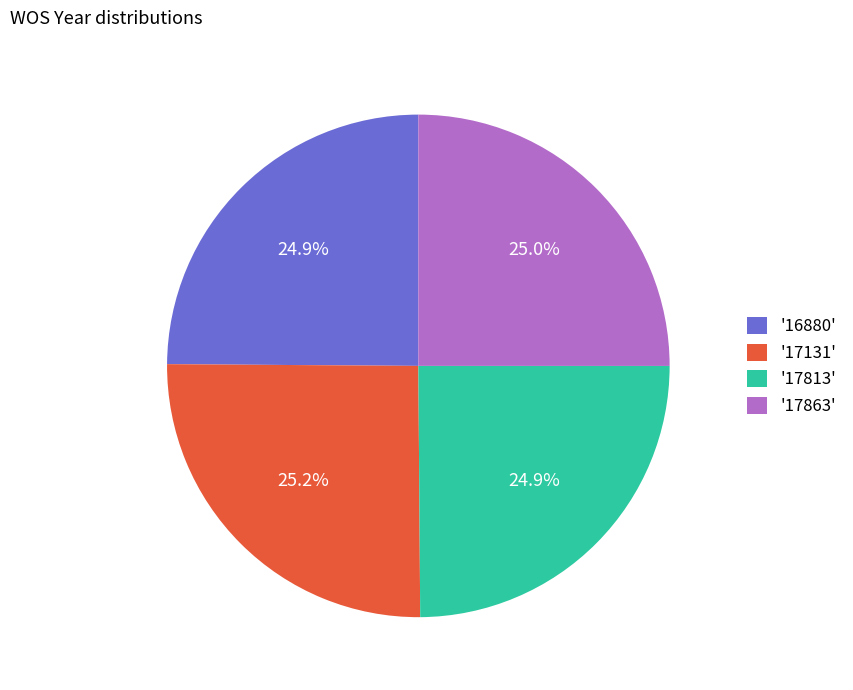

How many segments does this pie chart have?

4